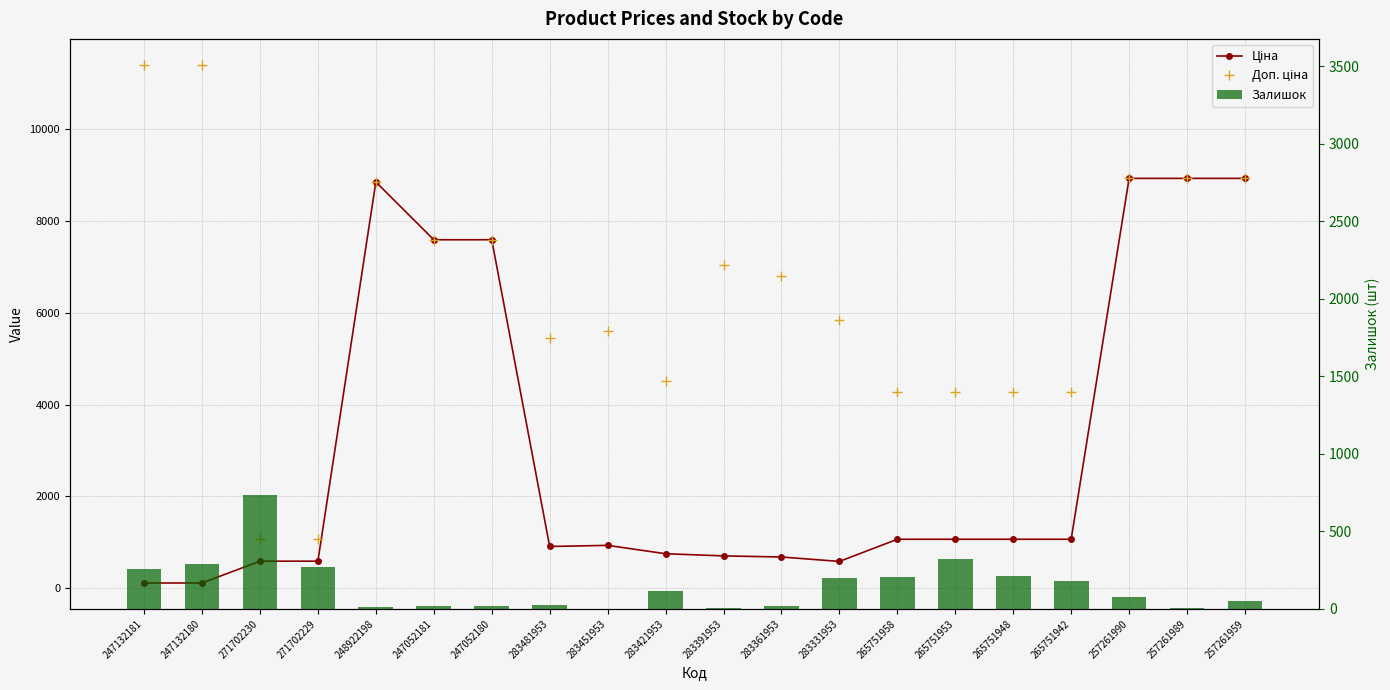

How many data points in Доп. ціна are less than 6809?

10